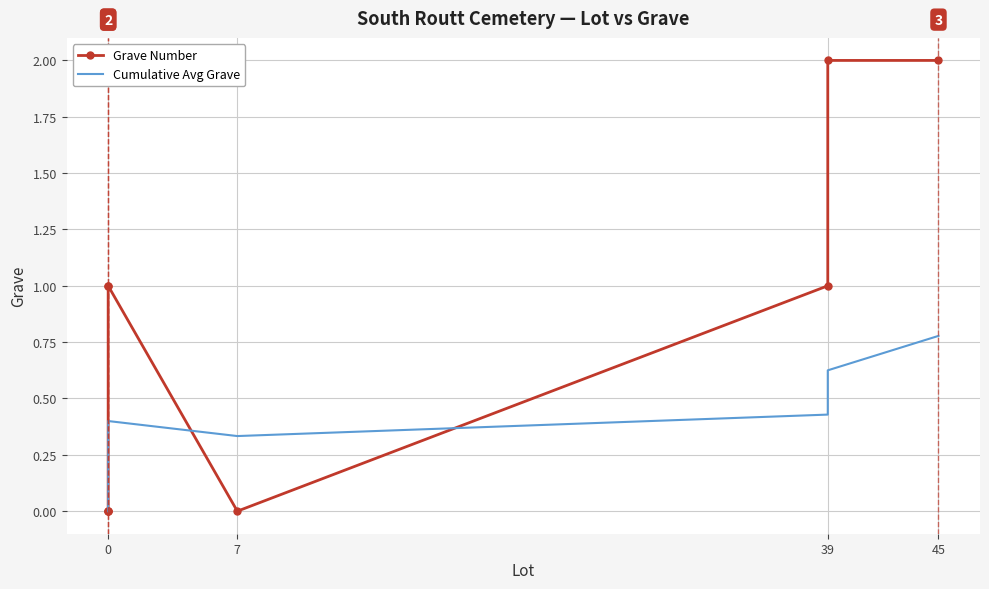

Is the value of Grave Number at 39 greater than the value of Cumulative Avg Grave at 7?

Yes